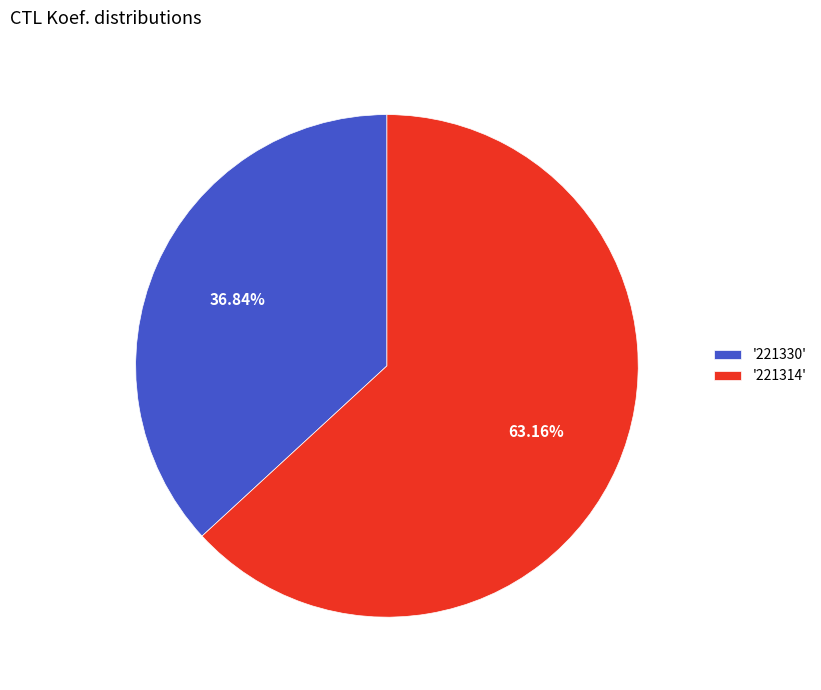

What is the smallest slice in the pie chart?

'221330'